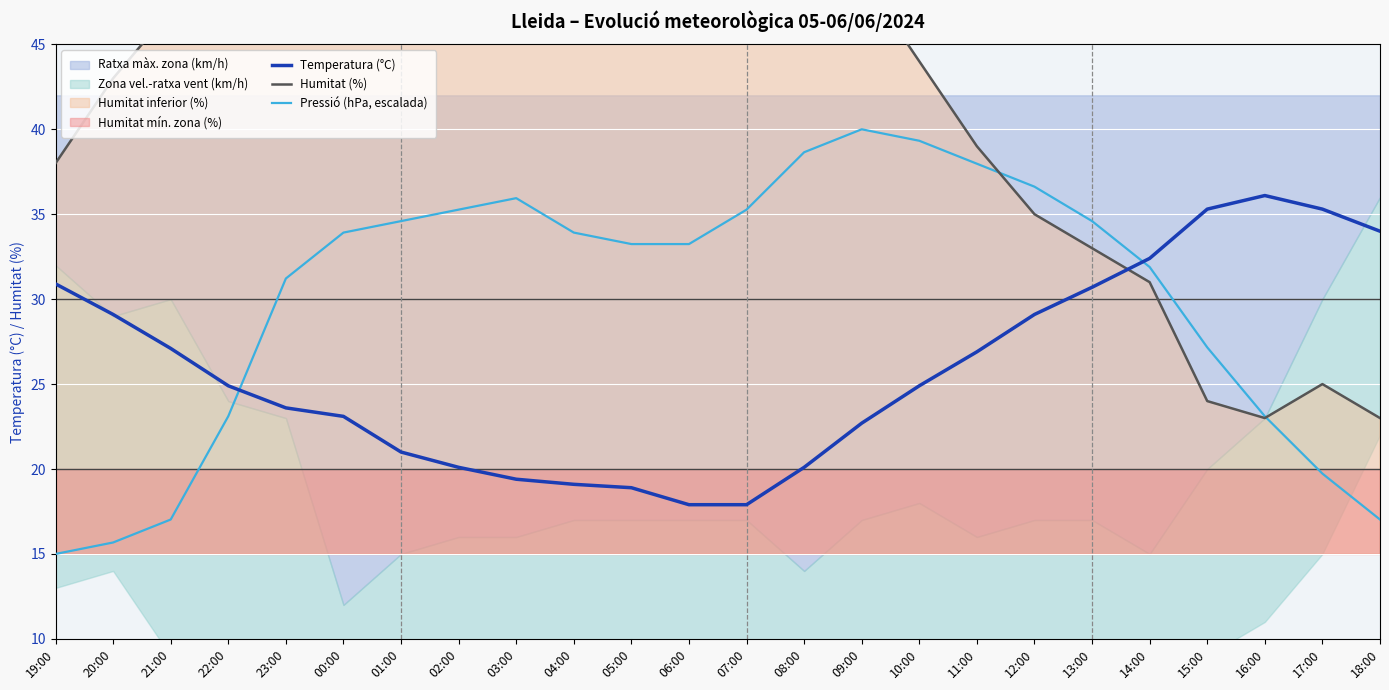

Does the chart display data point markers on the line(s)?

No